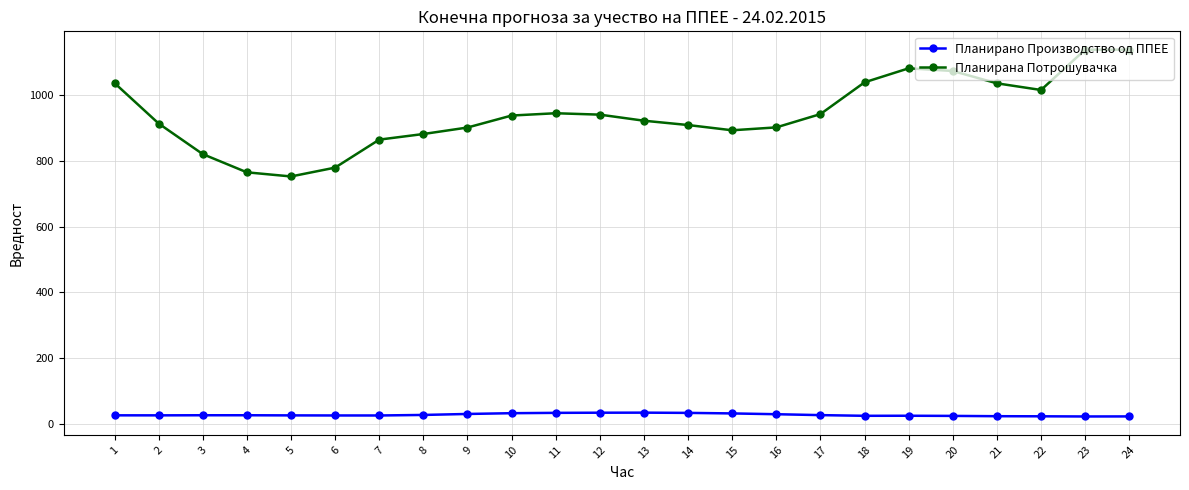

What is the total value across all series at 12?

974.8